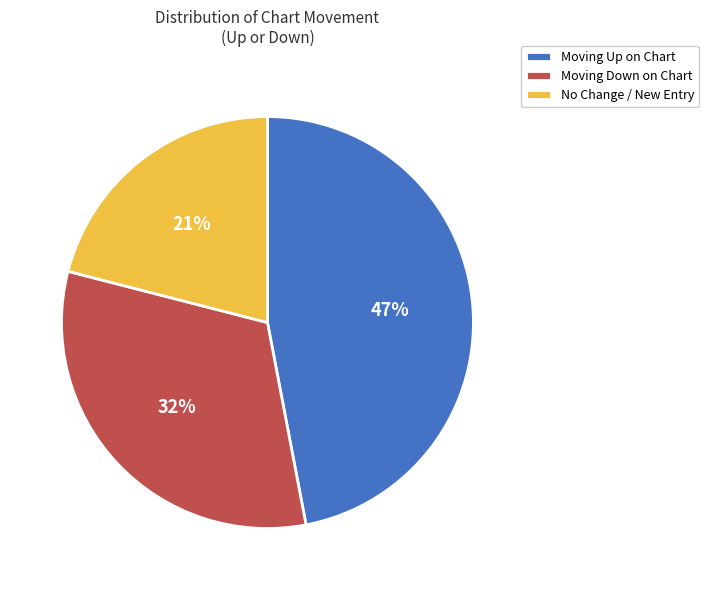

Is it true that Moving Up on Chart is 47% of the pie?

True